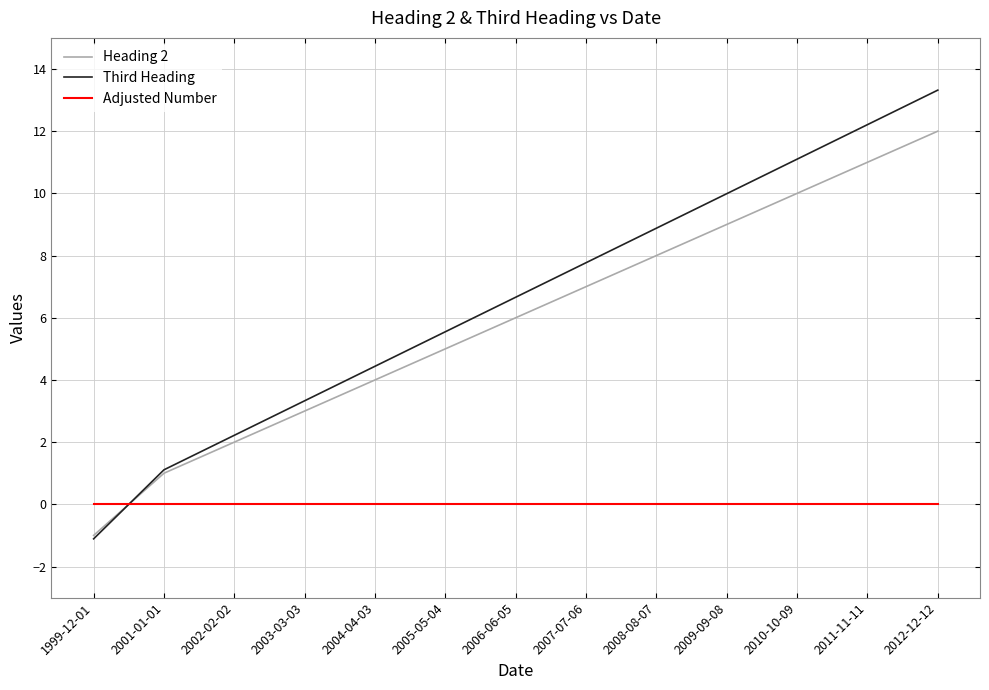

List the series in order of their peak value, lowest first.

Adjusted Number, Heading 2, Third Heading